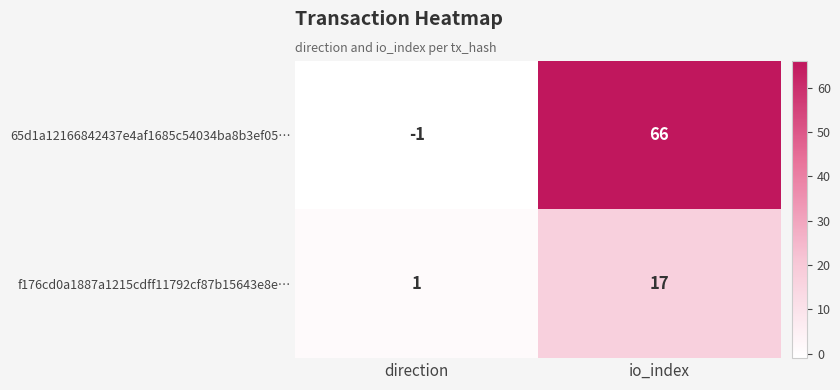

Which series has the widest spread of values?

65d1a12166842437e4af1685c54034ba8b3ef05…